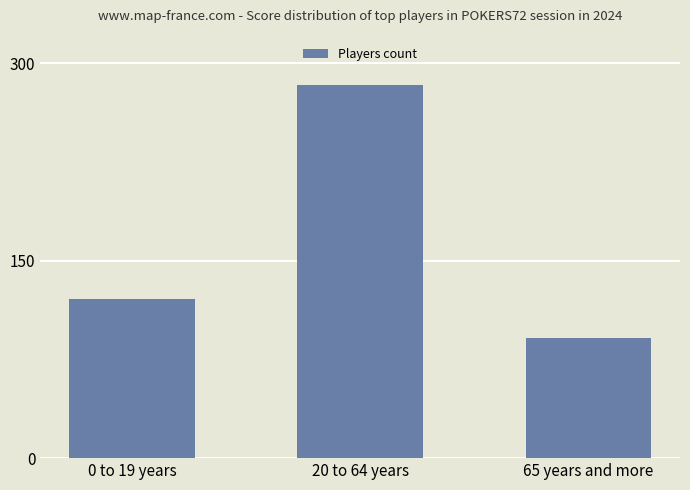

Rank the categories by value from lowest to highest.

65 years and more, 0 to 19 years, 20 to 64 years